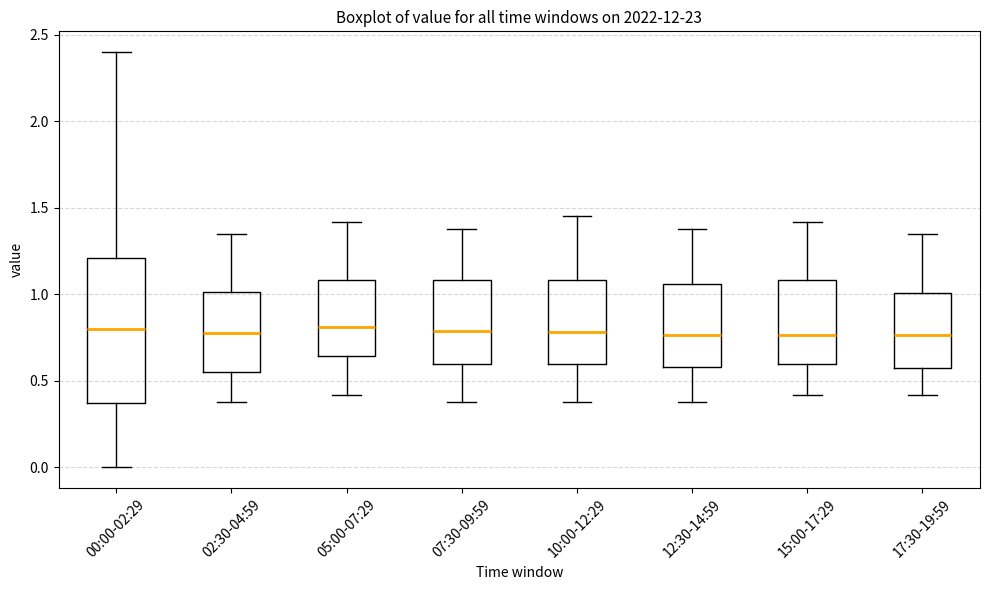

Where does the median line of the box for 12:30-14:59 sit on the y-axis? The values are not printed on the chart, so give them approximately, as read against the axis.

0.75